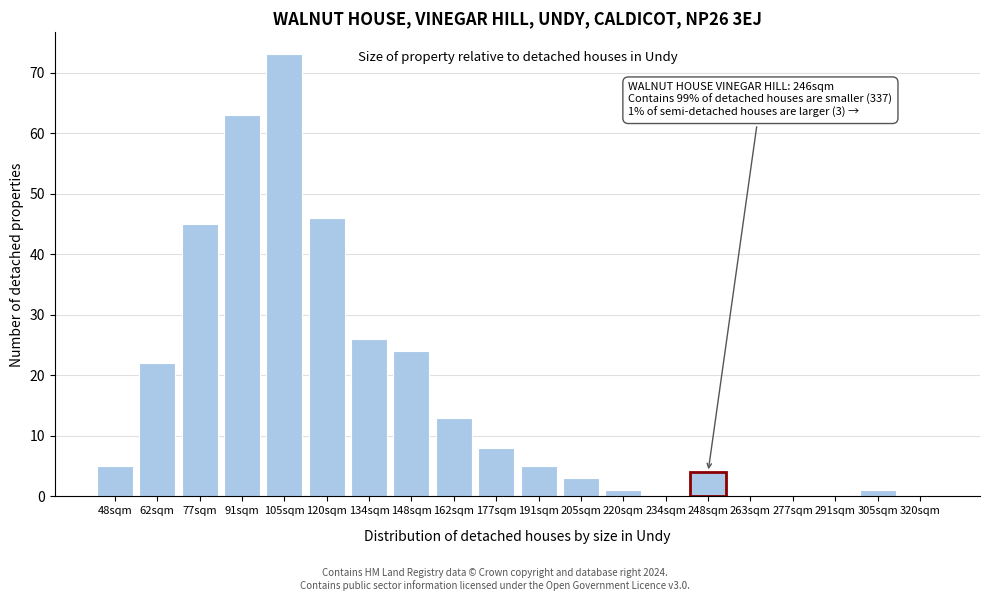

Reading left to right, what are all the values shown in this chart?

48sqm=5	62sqm=22	77sqm=45	91sqm=63	105sqm=73	120sqm=46	134sqm=26	148sqm=24	162sqm=13	177sqm=8	191sqm=5	205sqm=3	220sqm=1	234sqm=0	248sqm=4	263sqm=0	277sqm=0	291sqm=0	305sqm=1	320sqm=0